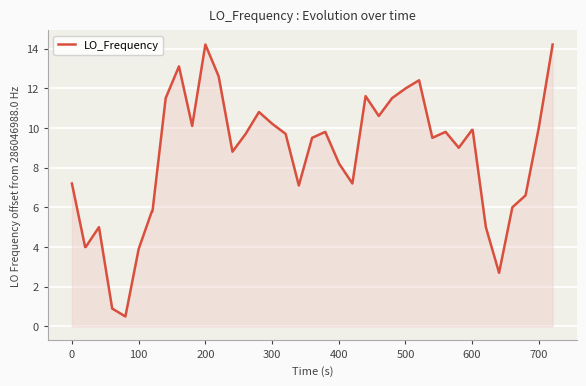

What is the difference between the maximum and minimum values?

13.7